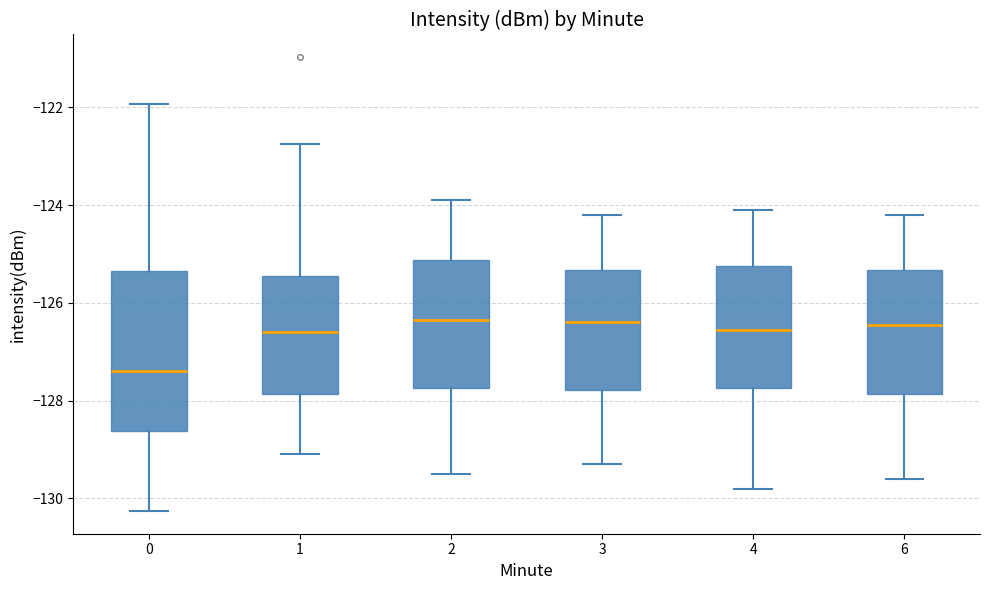

Which box has the lowest median line?

0